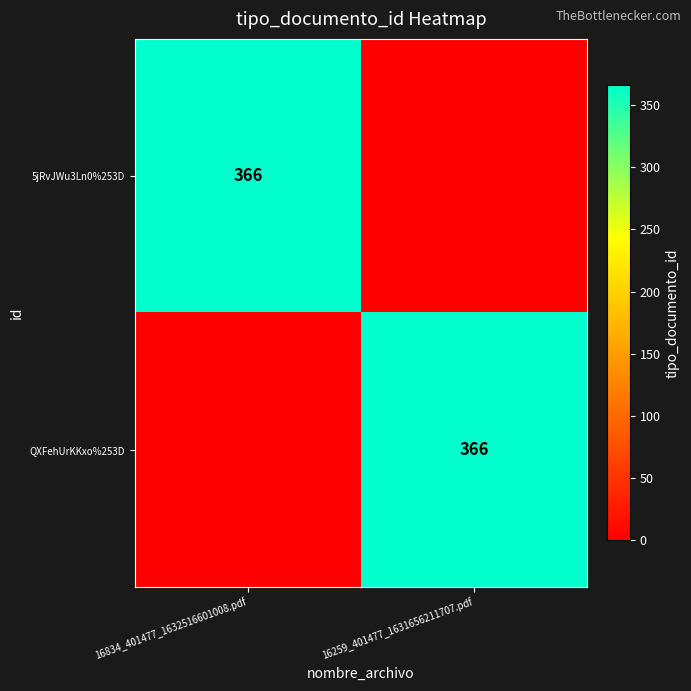

What is the total value across all series at 16834_401477_1632516601008.pdf?

366